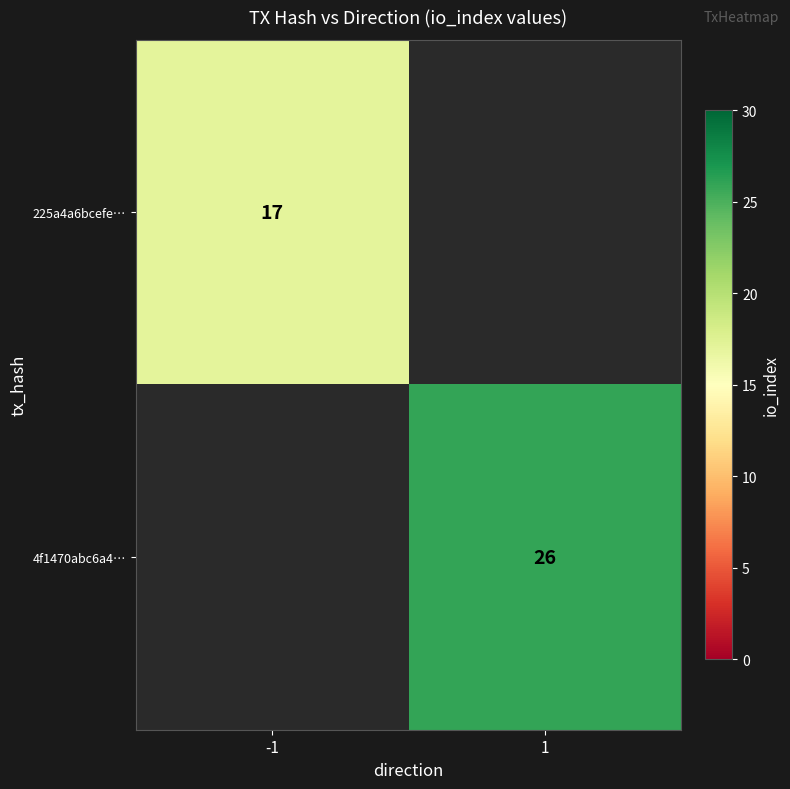

The 4f1470abc6a4… series shows 41 at 1. True or false?

False